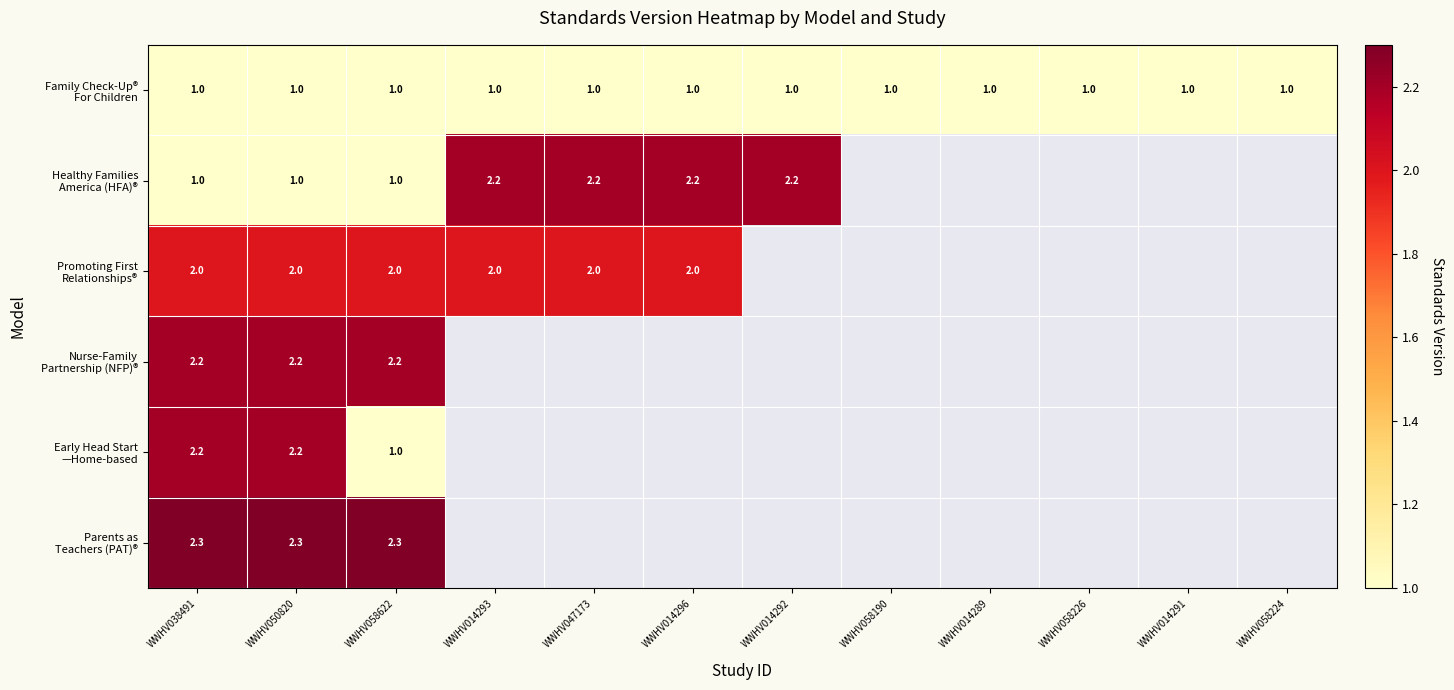

How many categories are shown in the chart?

12